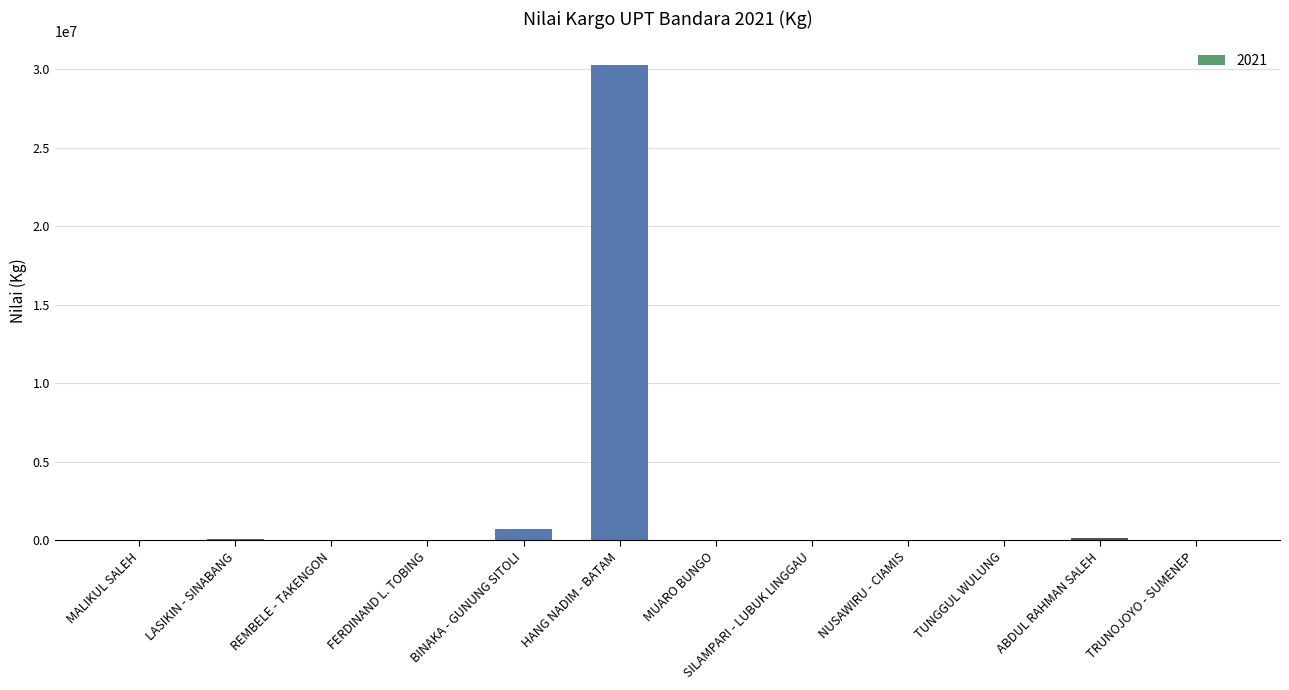

Count the number of data series in this chart.

1